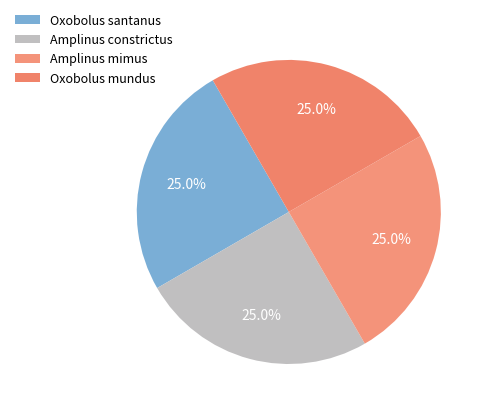

Is Oxobolus santanus the majority of the pie?

No